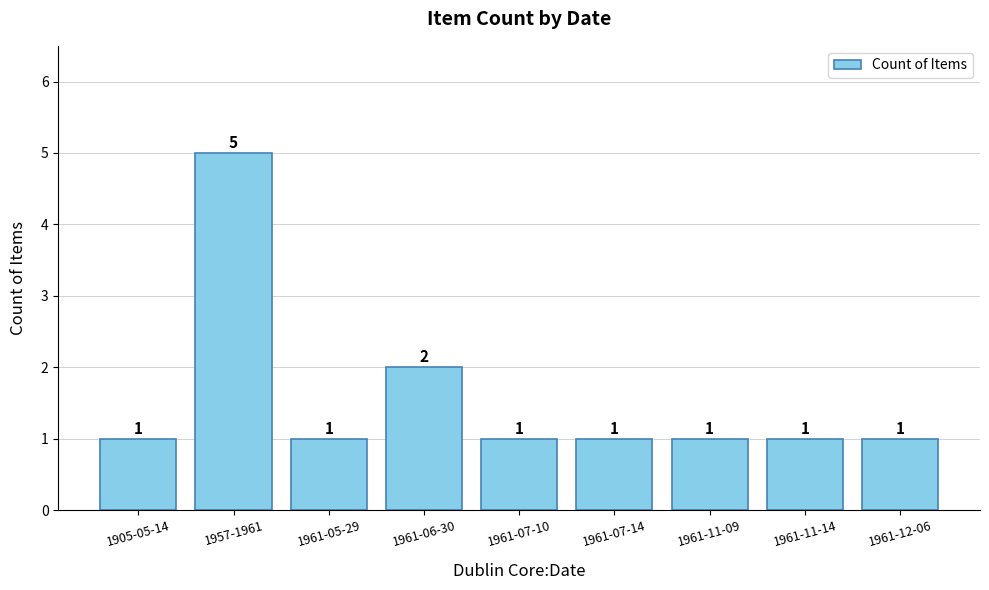

What is the difference between the maximum and minimum values?

4